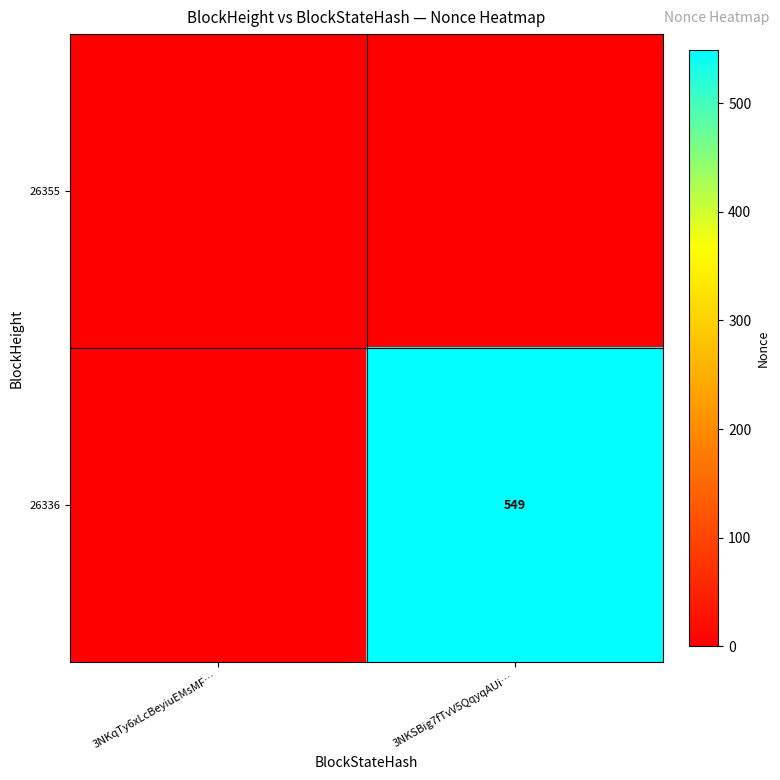

True or false: 26336 has a value of 259 at 3NKSBig7fTvV5QqyqAUi….

False